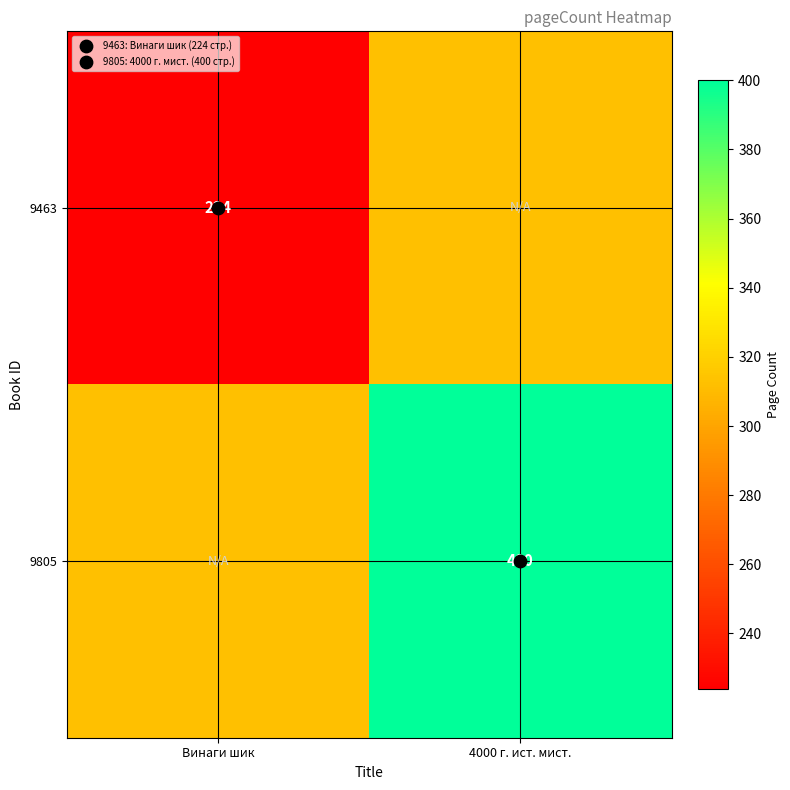

Rank the categories by 9463 value from highest to lowest.

4000 г. ист. мист., Винаги шик